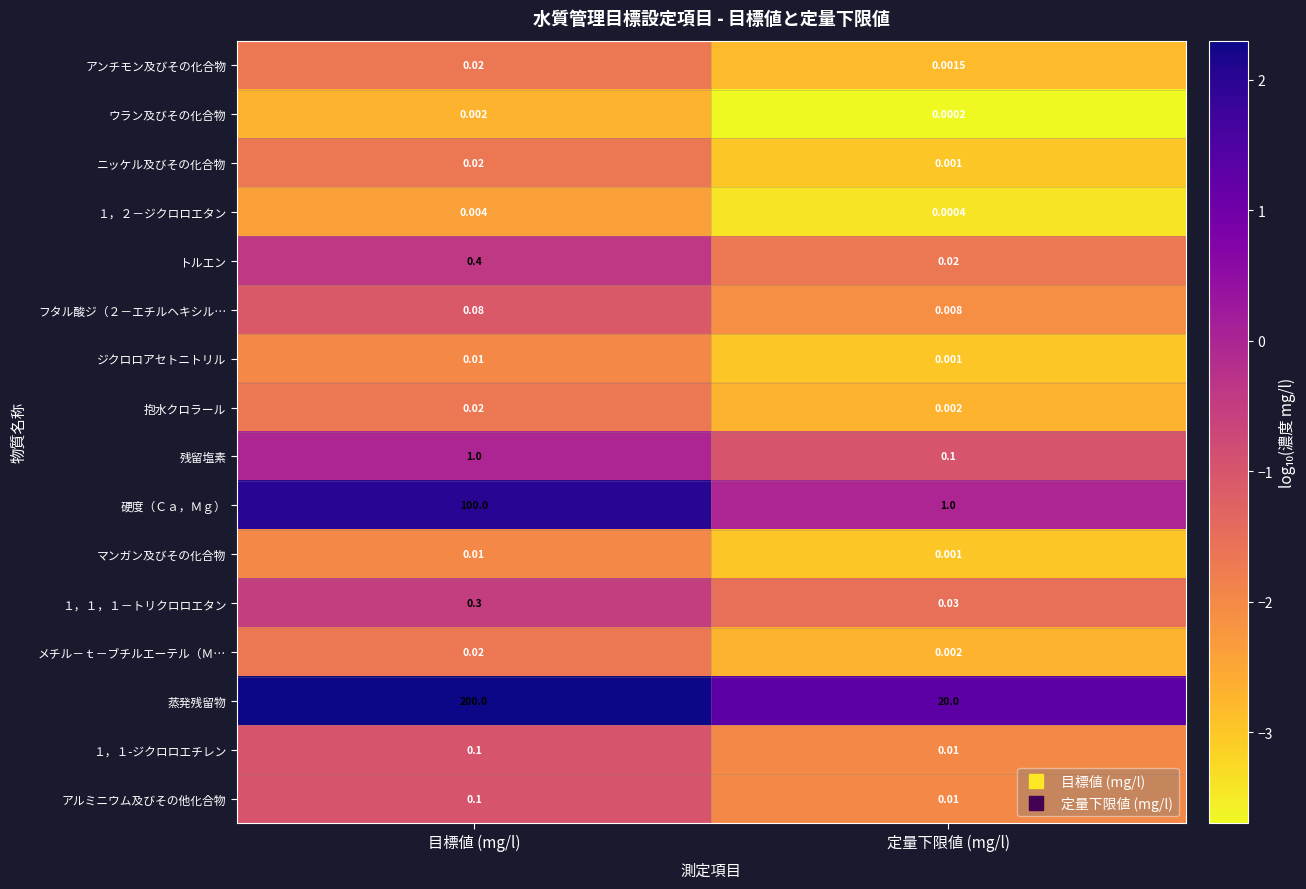

At which category is the sum across all series the highest?

目標値 (mg/l)